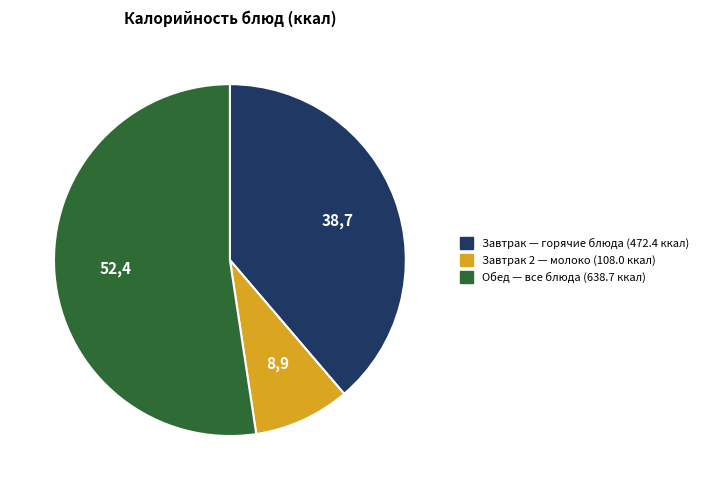

Does any single category account for the majority?

Yes